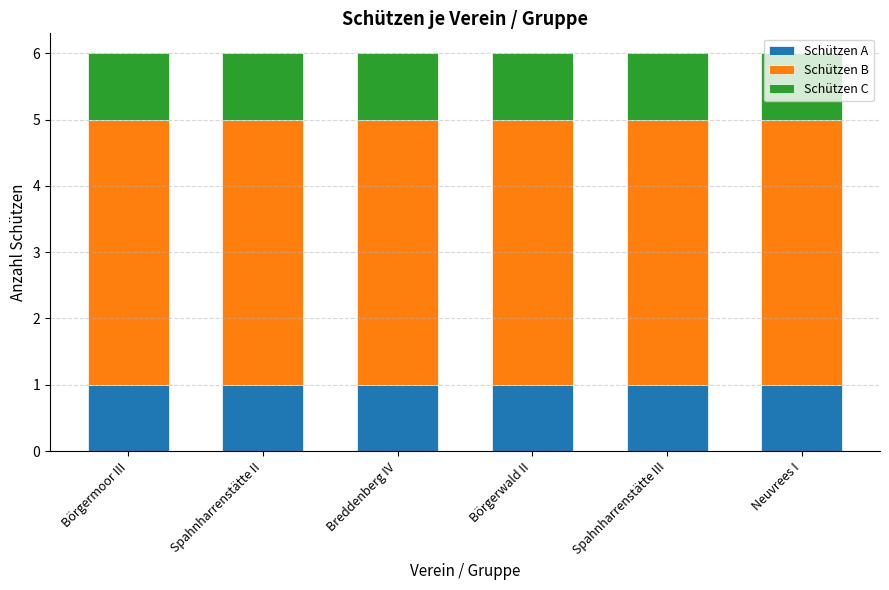

What are all the series names shown in the legend?

Schützen A, Schützen B, Schützen C